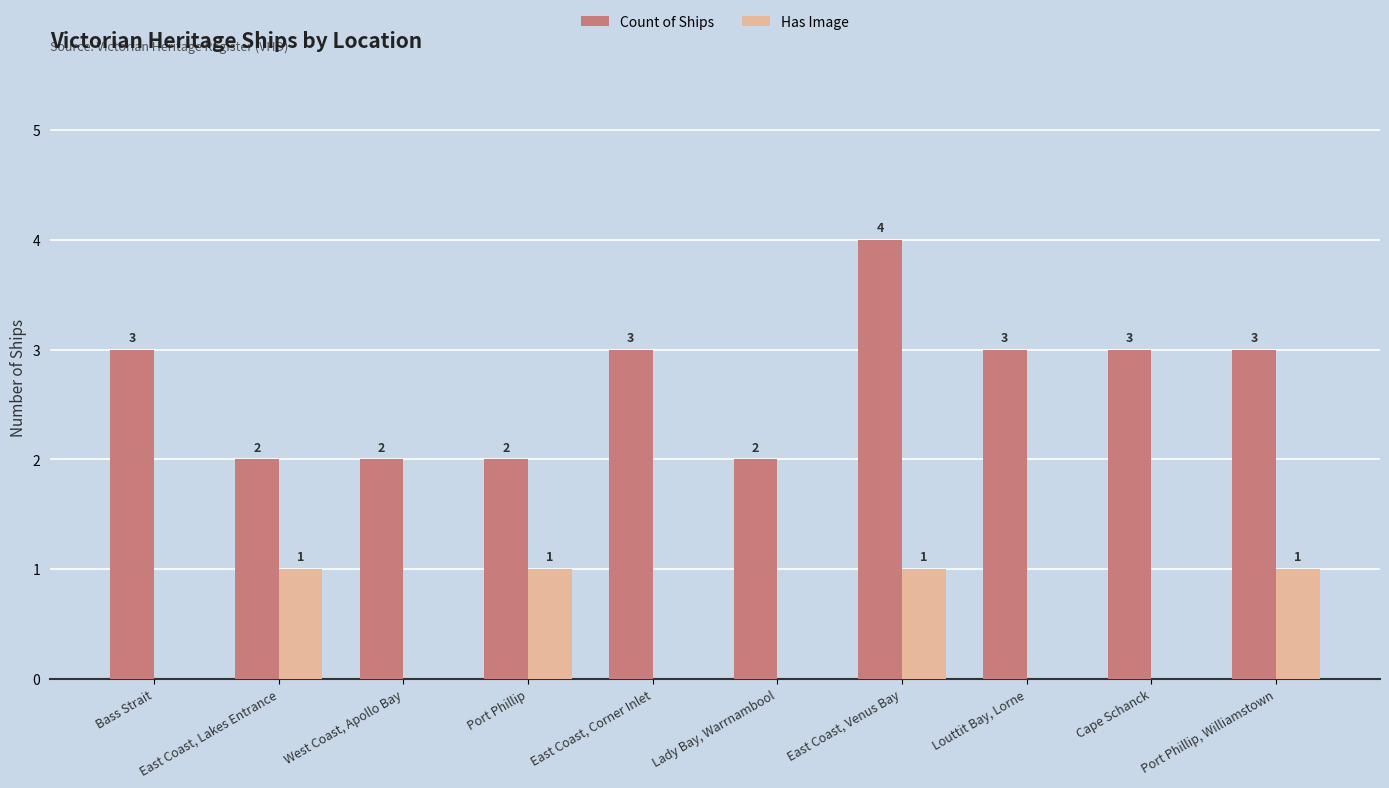

Which series has the largest total across all categories?

Count of Ships